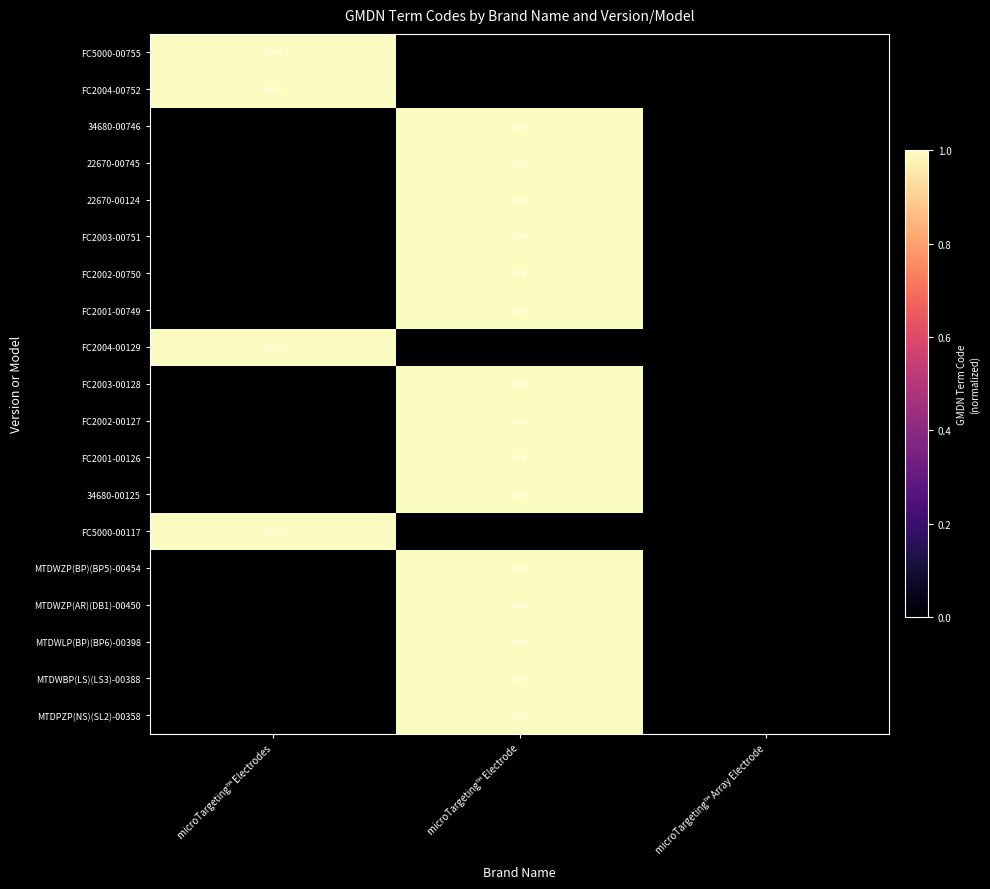

Is it true that FC5000-00755 equals 32556 at microTargeting™ Electrodes?

True